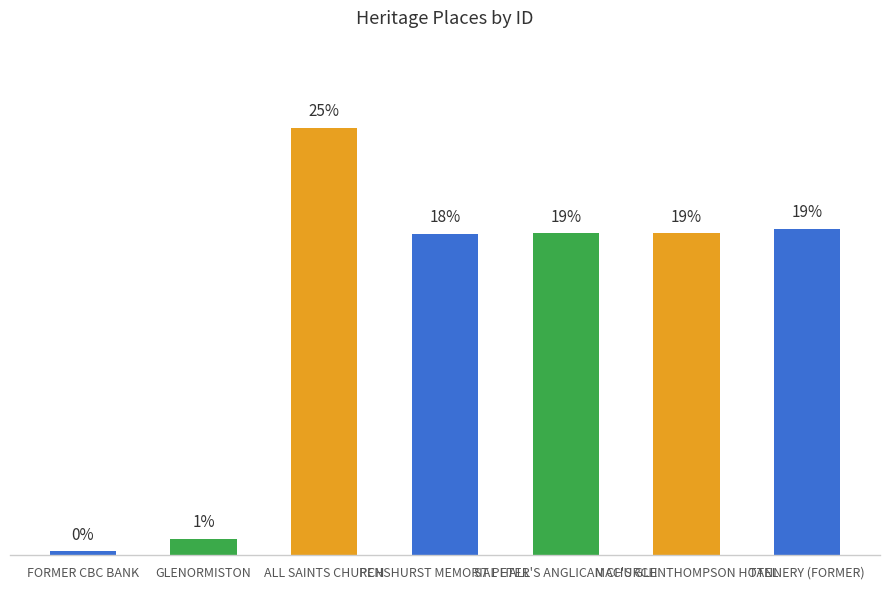

Are the bars horizontal?

No